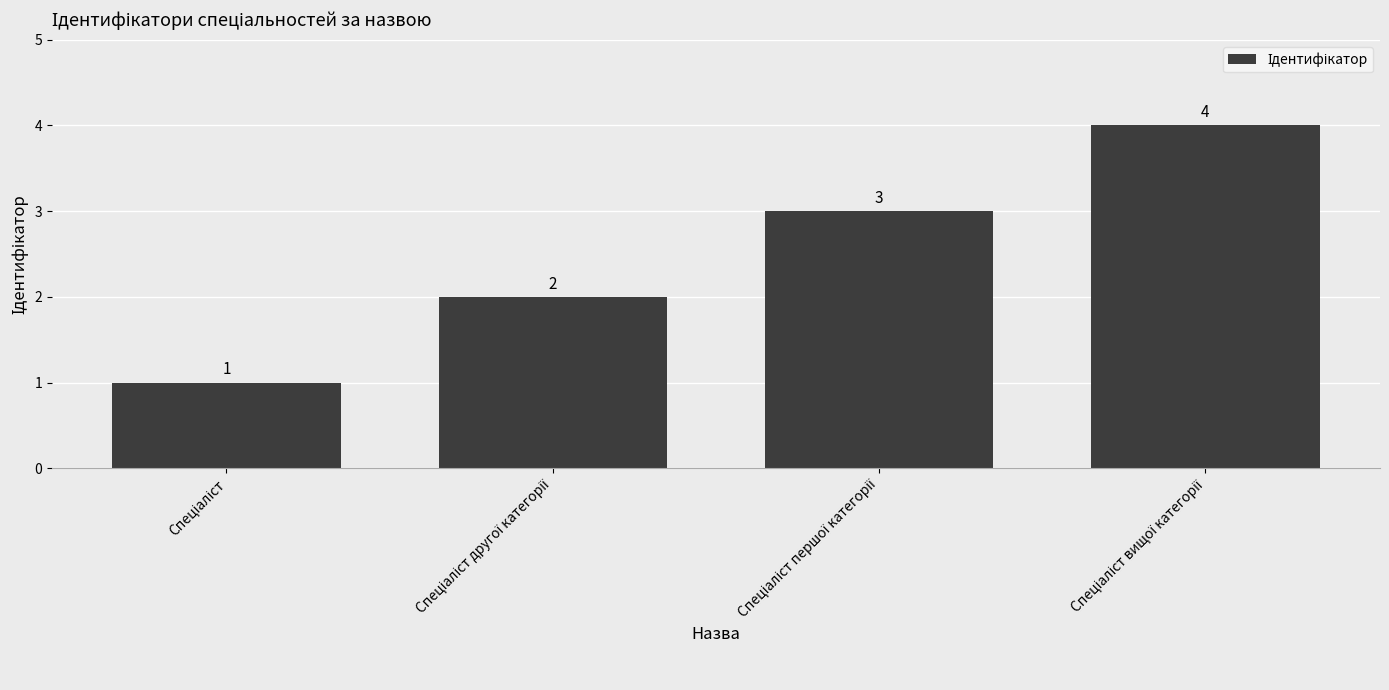

What is the greatest value displayed?

4